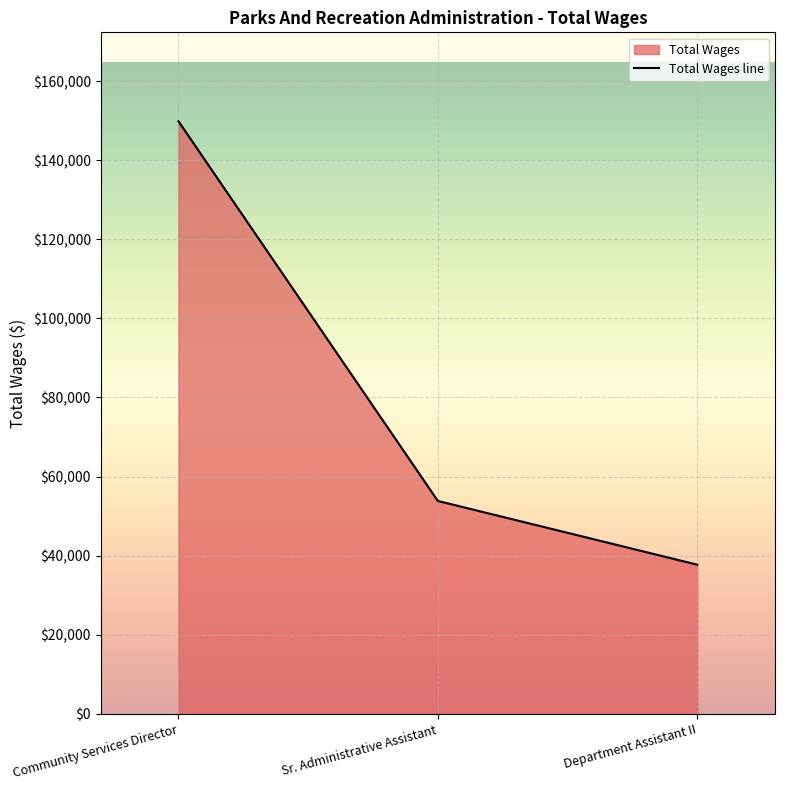

What is the label of the 1st point from the left?

Community Services Director